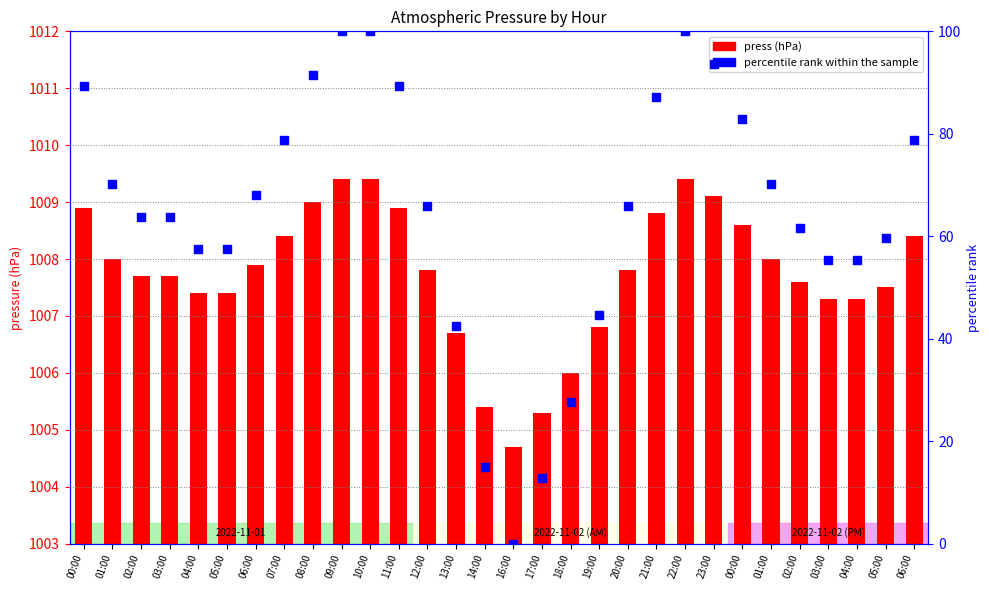

What are all the series names shown in the legend?

press, percentile rank within the sample